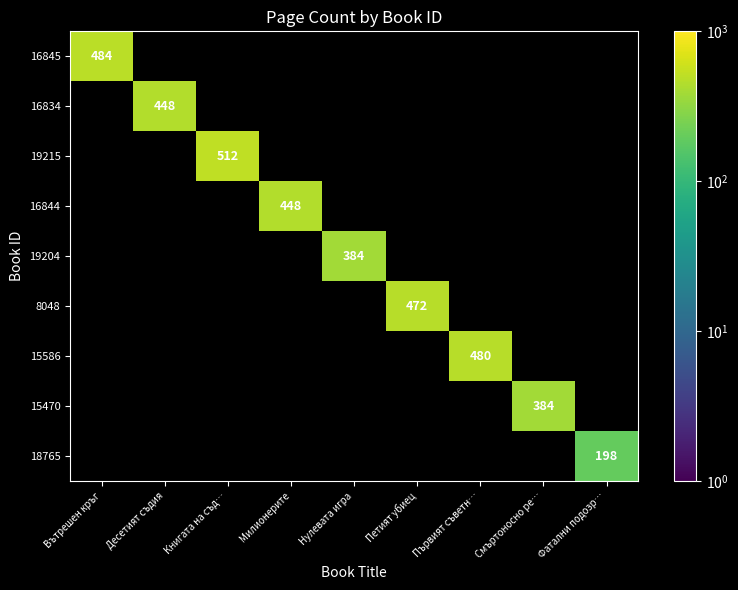

True or false: 16845 has a value of 201 at Вътрешен кръг.

False